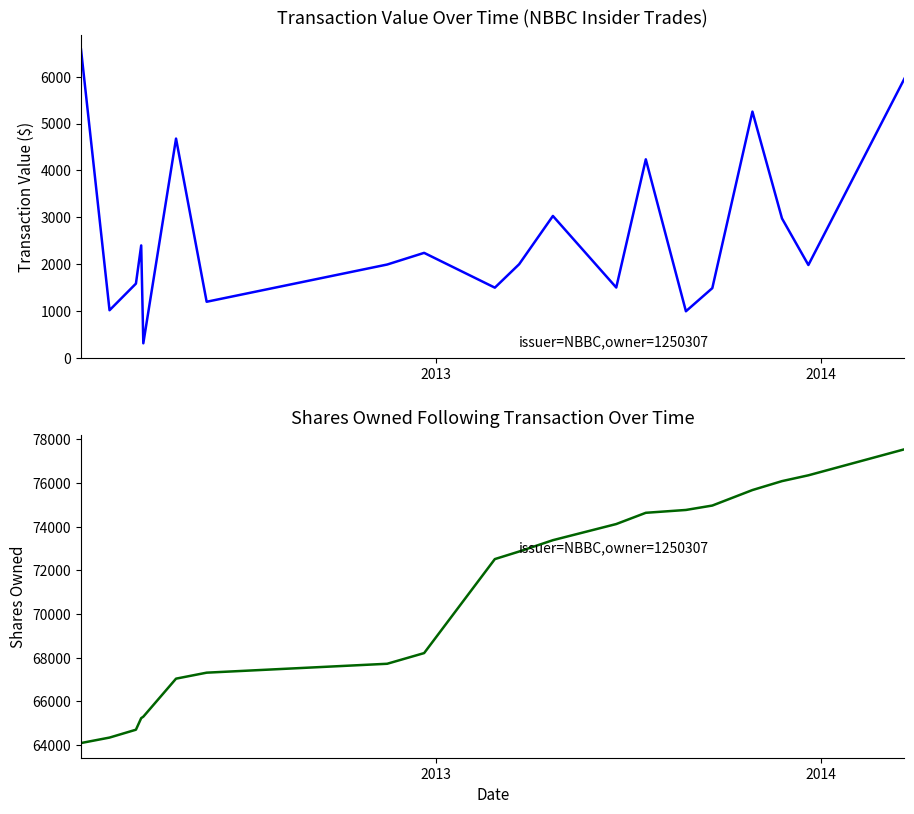

What are all the series names shown in the legend?

transactionValue, sharesOwnedFollowingTransaction